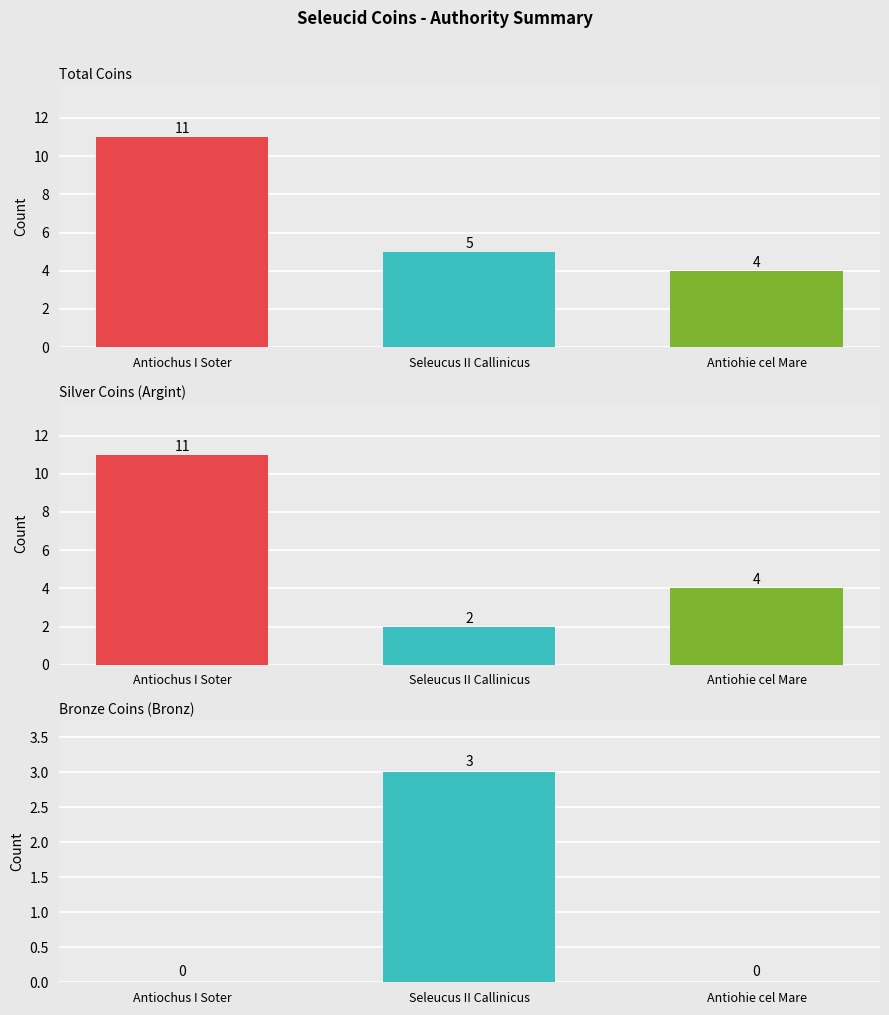

How many distinct data groups are displayed?

3